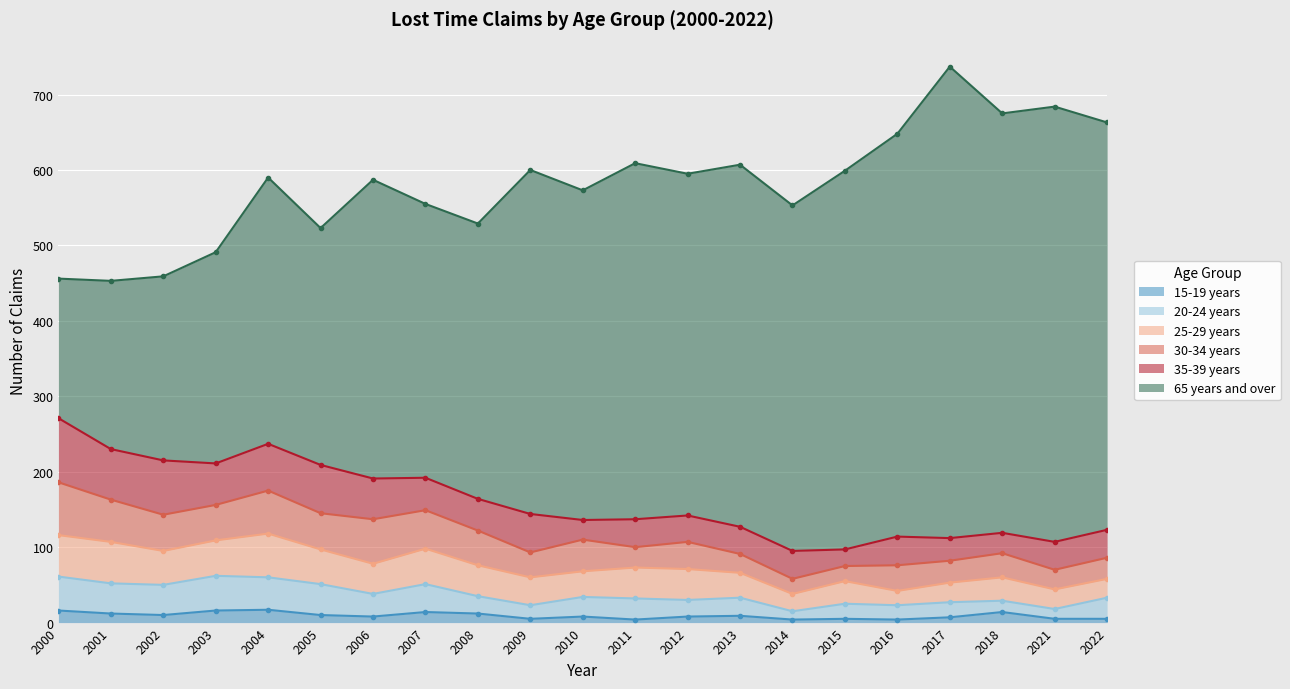

What is the minimum value shown in the chart?

4